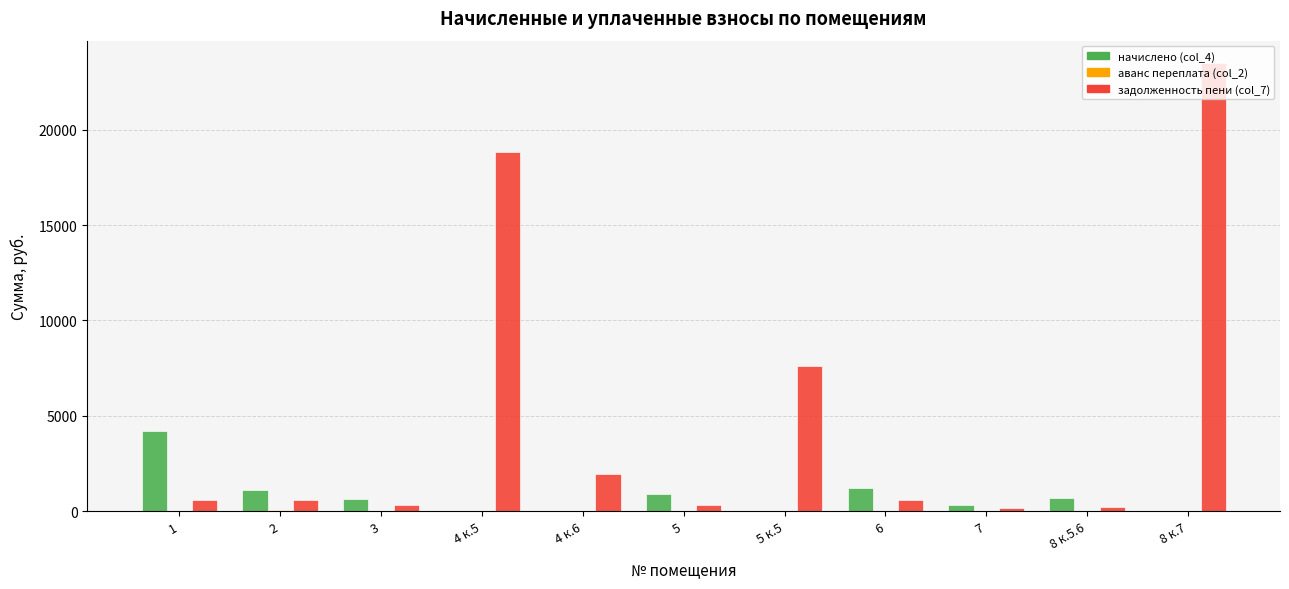

Which series has the largest total across all categories?

задолженность пени (col_7)